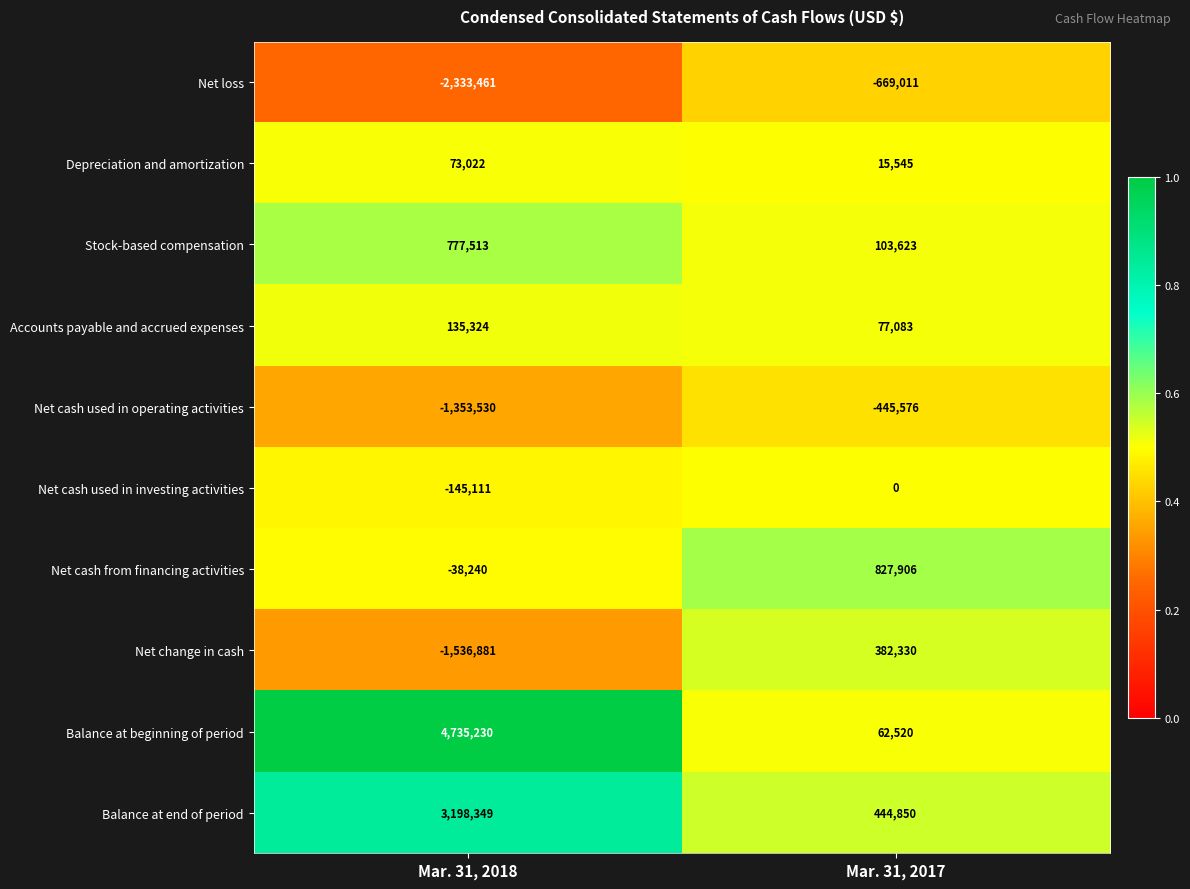

True or false: Net cash used in investing activities has a value of -145111 at Mar. 31, 2018.

True